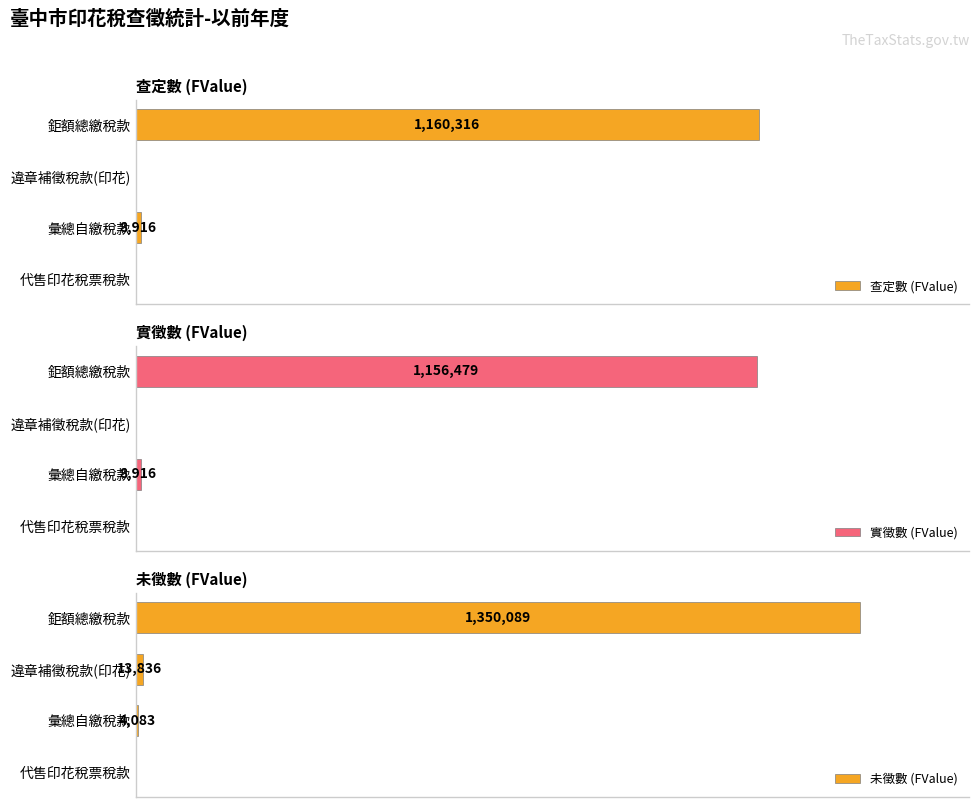

The 查定數 (FValue) series shows 4413 at 彙總自繳稅款. True or false?

False